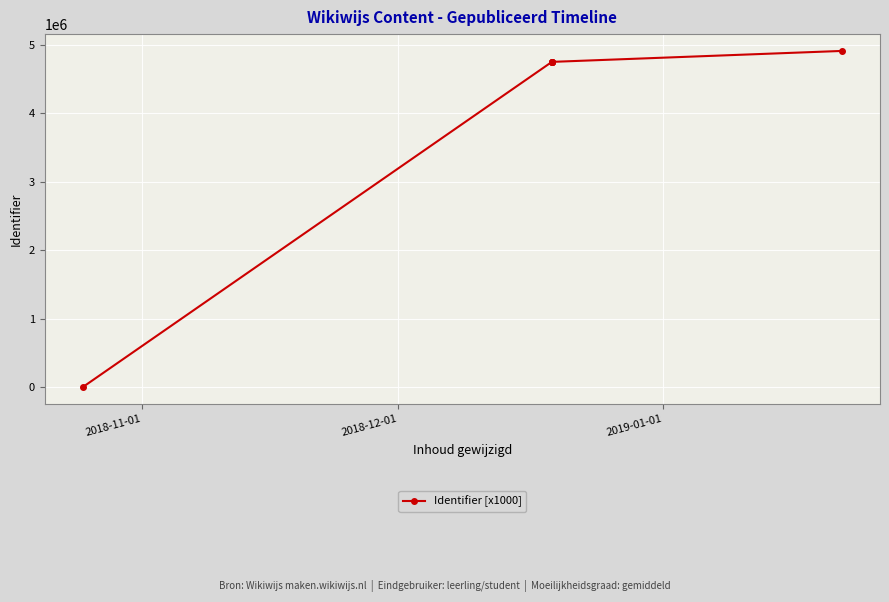

How many values exceed 4747168?

2